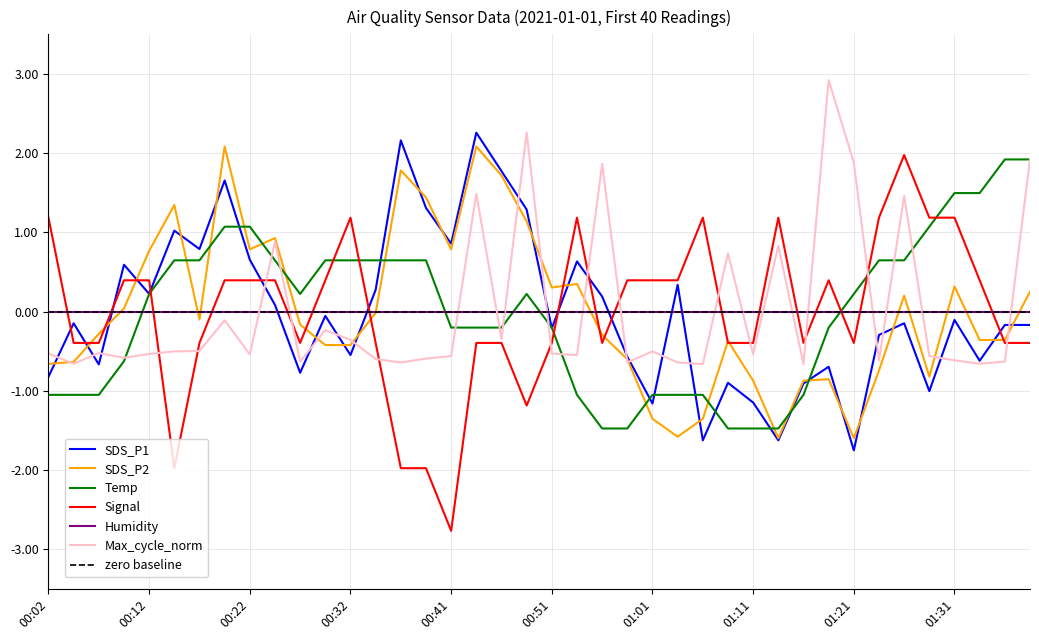

Which series has the largest total across all categories?

Temp